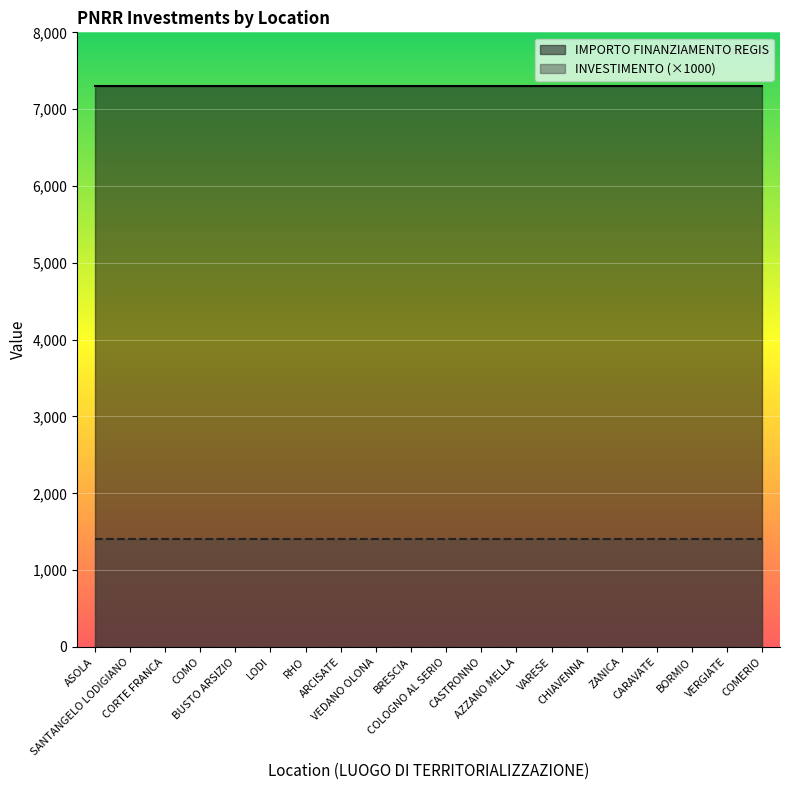

Reading left to right, transcribe all the data shown in this chart.

INVESTIMENTO: 1.4	1.4	1.4	1.4	1.4	1.4	1.4	1.4	1.4	1.4	1.4	1.4	1.4	1.4	1.4	1.4	1.4	1.4	1.4	1.4
IMPORTO FINANZIAMENTO REGIS: 7301.0	7301.0	7301.0	7301.0	7301.0	7301.0	7301.0	7301.0	7301.0	7301.0	7301.0	7301.0	7301.0	7301.0	7301.0	7301.0	7301.0	7301.0	7301.0	7301.0